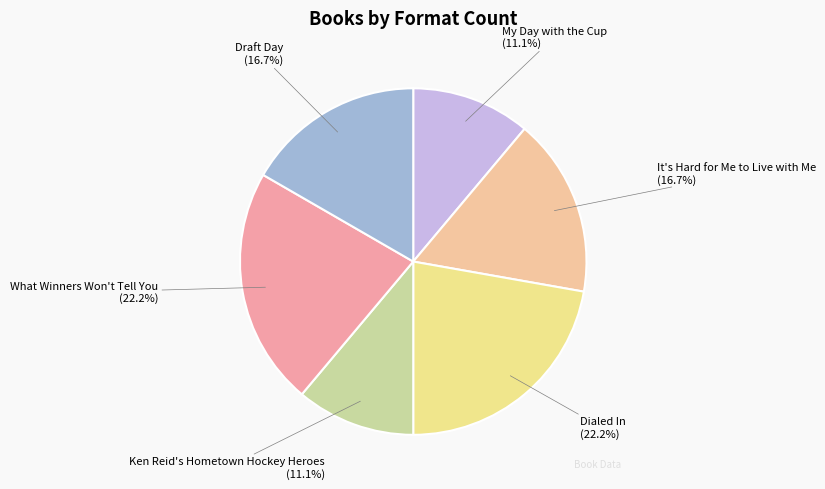

Approximately how many times larger is the value at Ken Reid's Hometown Hockey Heroes compared to What Winners Won't Tell You?

0.5